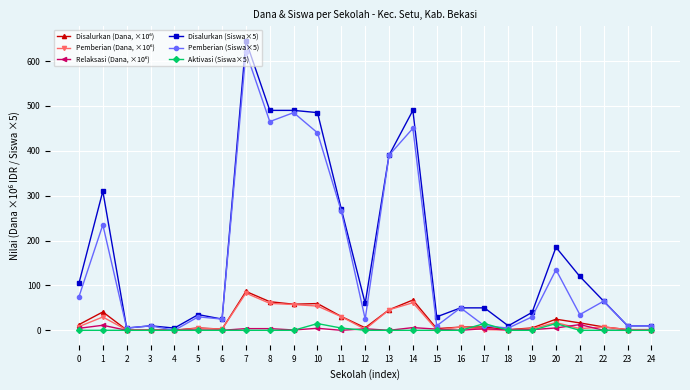

At which category is the sum across all series the highest?

7